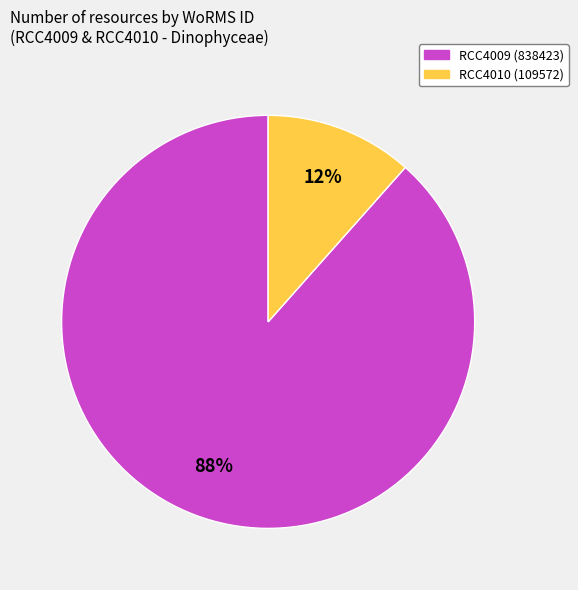

Count the number of slices in the pie.

2